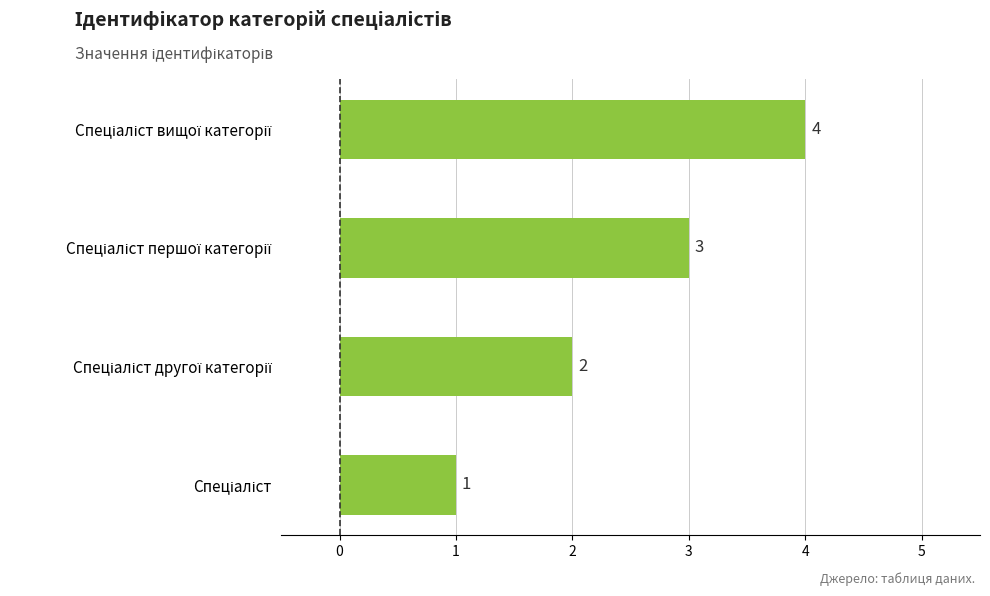

Count the values in the range 2 to 4.

3